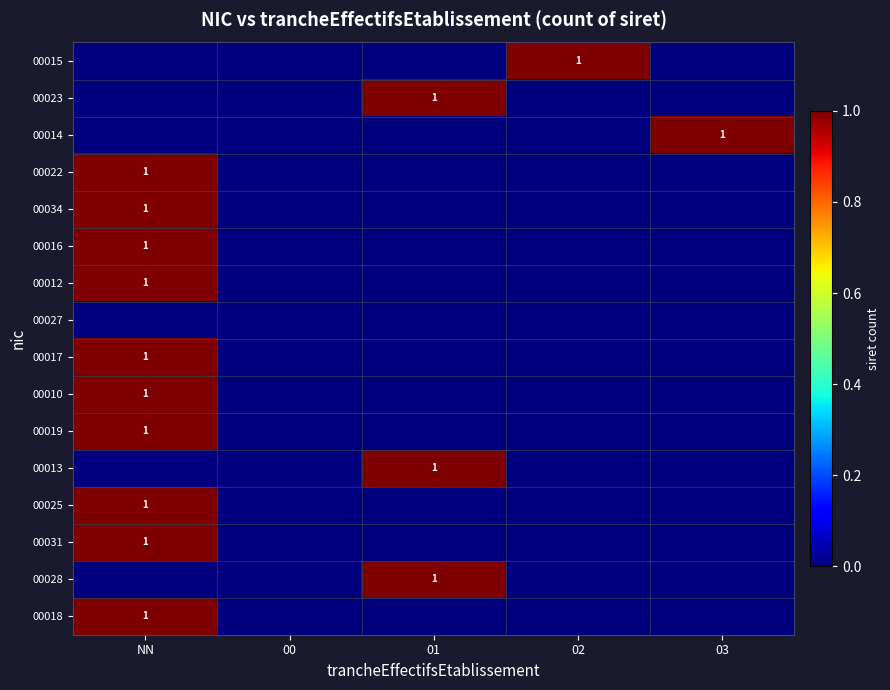

At how many categories does at least one series exceed 0?

4